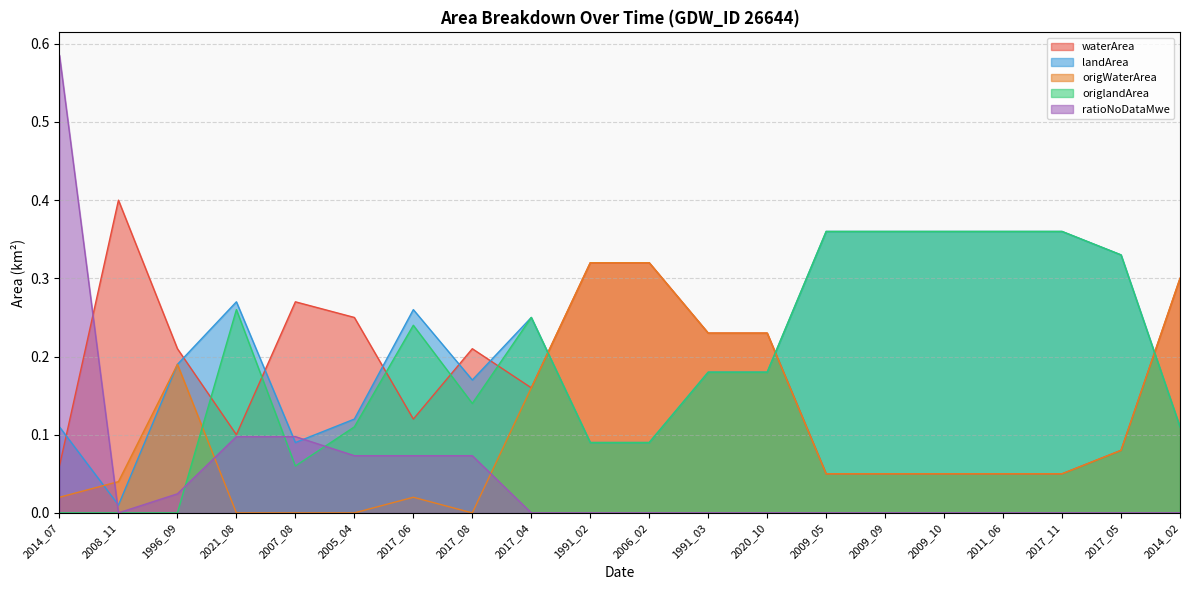

What is the spread (max minus min) of values at 1996_09?

0.2